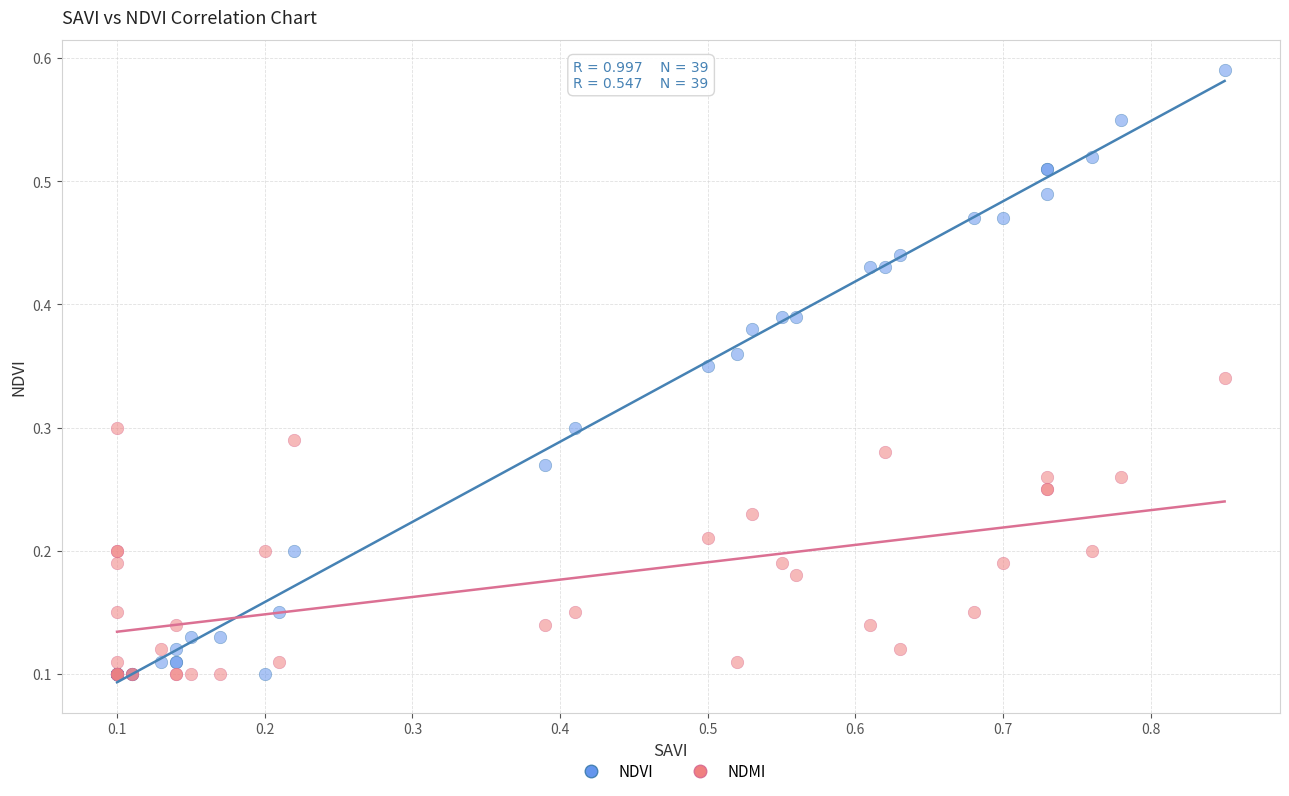

Which series has the widest spread of Y values?

NDVI